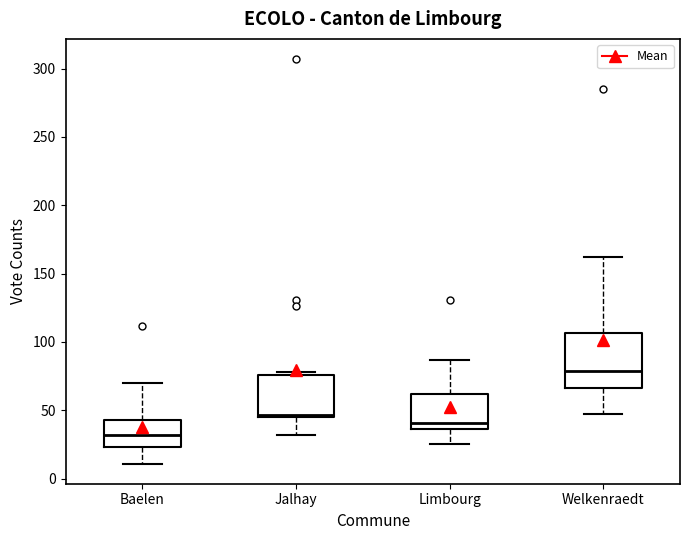

Which box is the tallest, from its lower edge to its upper edge?

Welkenraedt